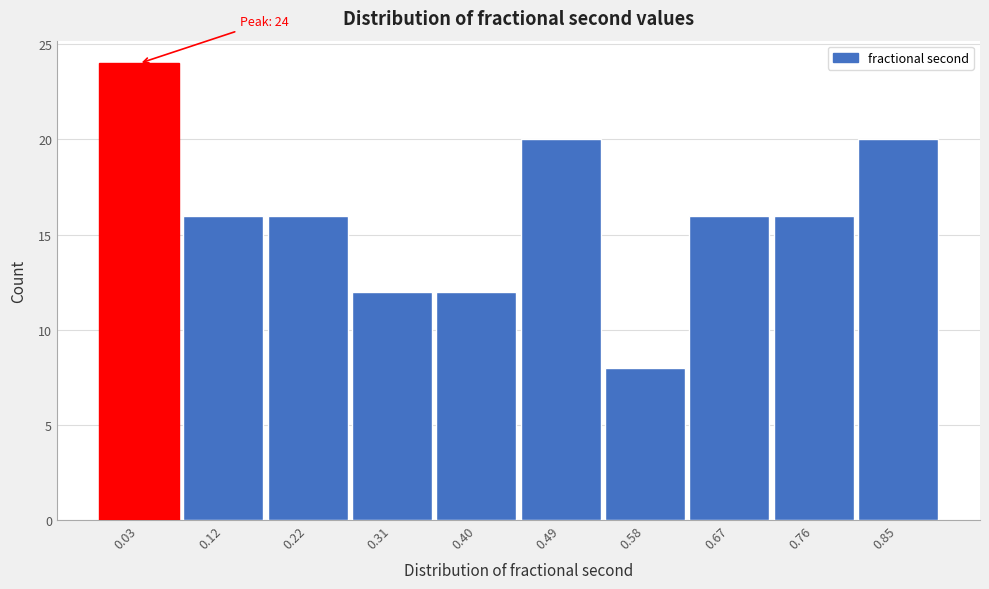

Reading left to right, transcribe all the data shown in this chart.

24	16	16	12	12	20	8	16	16	20